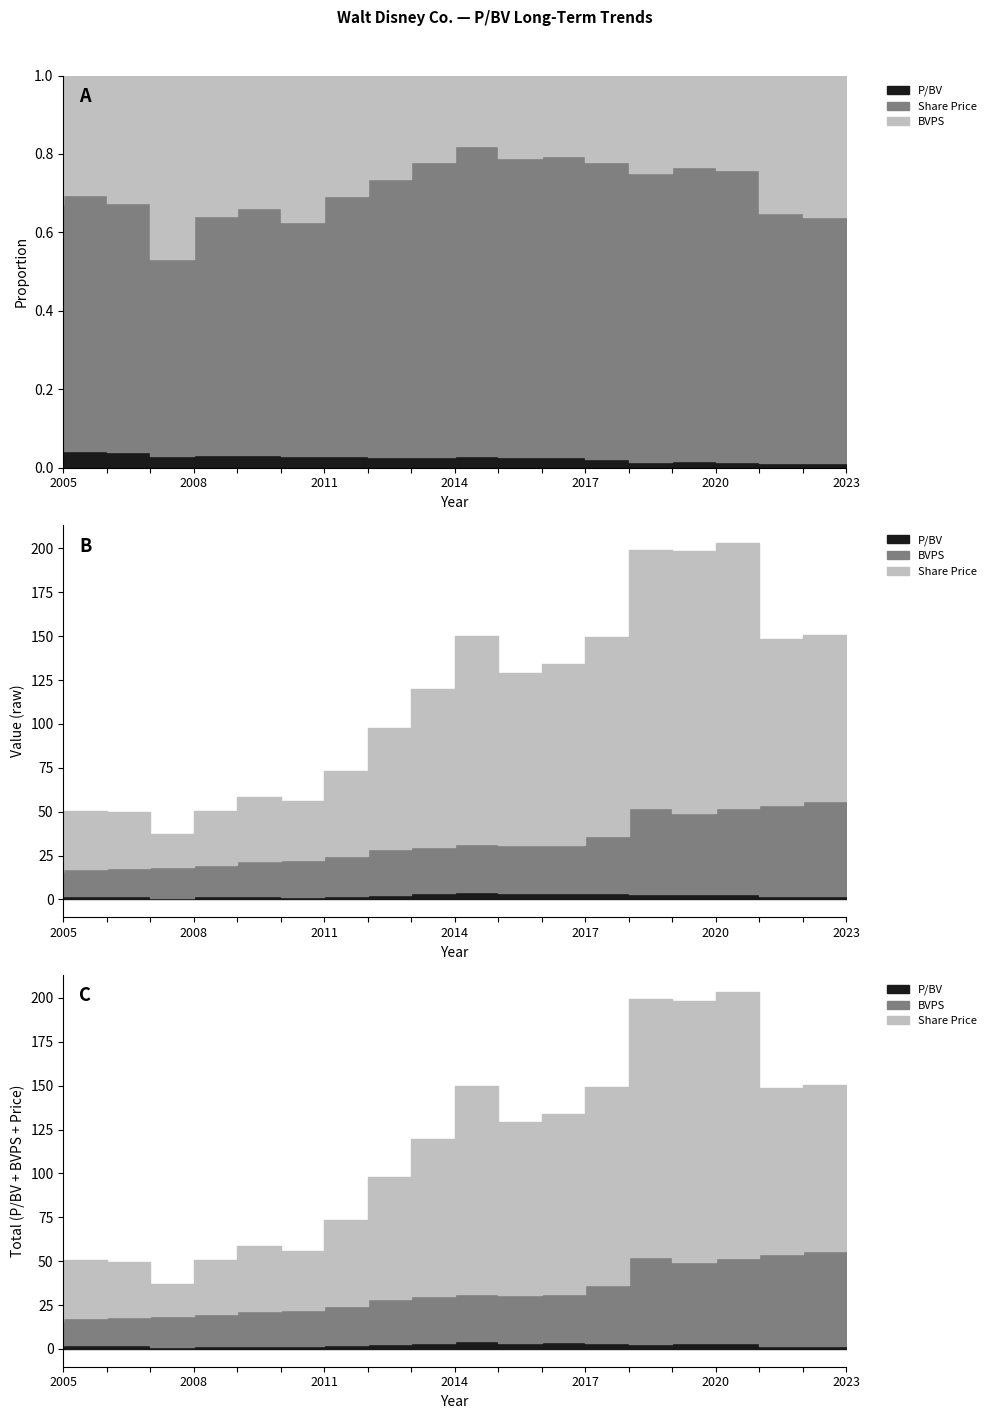

What is the value of the BVPS point at the 15th from the left?

49.3